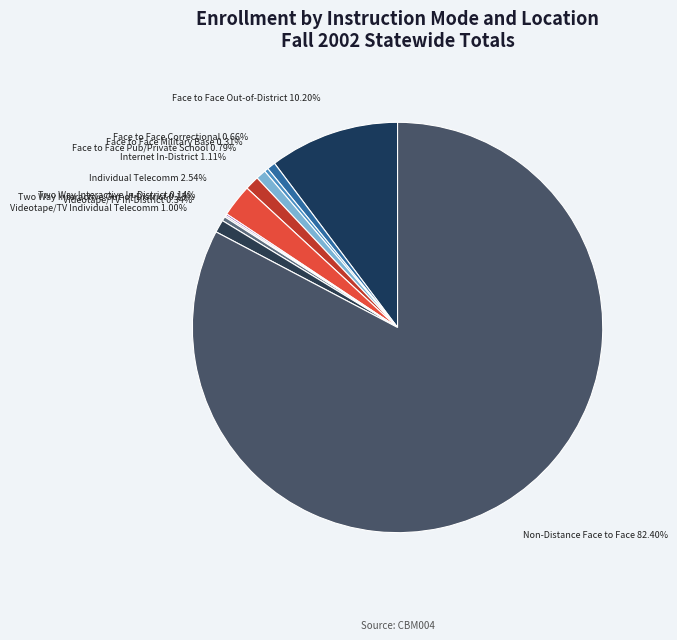

What percentage do Face to Face Out-of-District and Face to Face Correctional together represent?

10.9%